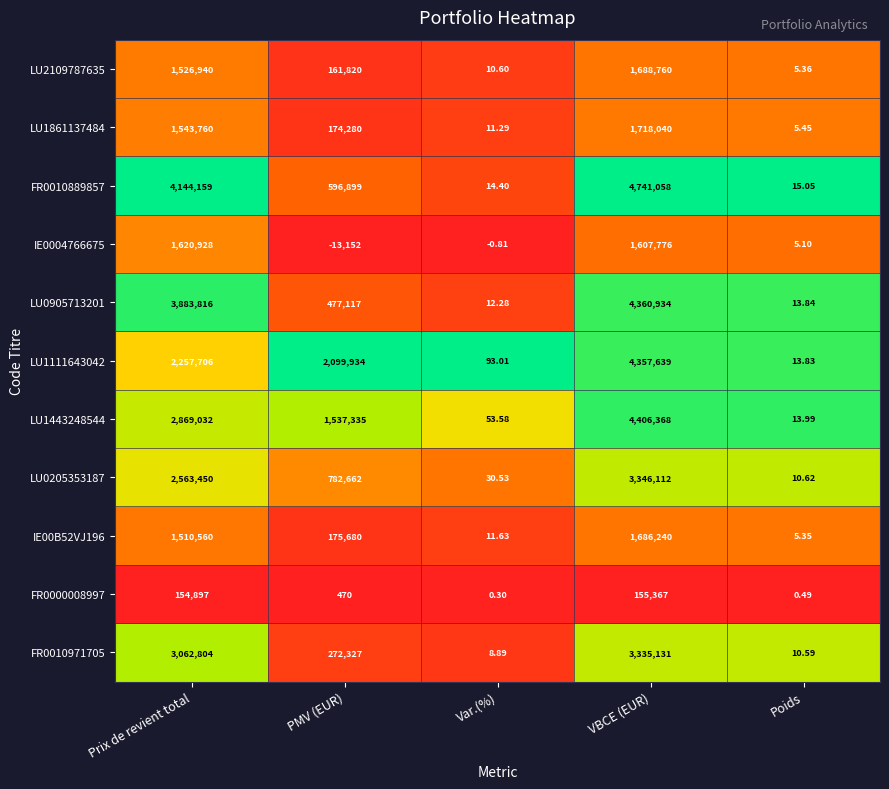

List the labels in order of LU2109787635 value, largest first.

VBCE (EUR), Prix de revient total, PMV (EUR), Var.(%), Poids